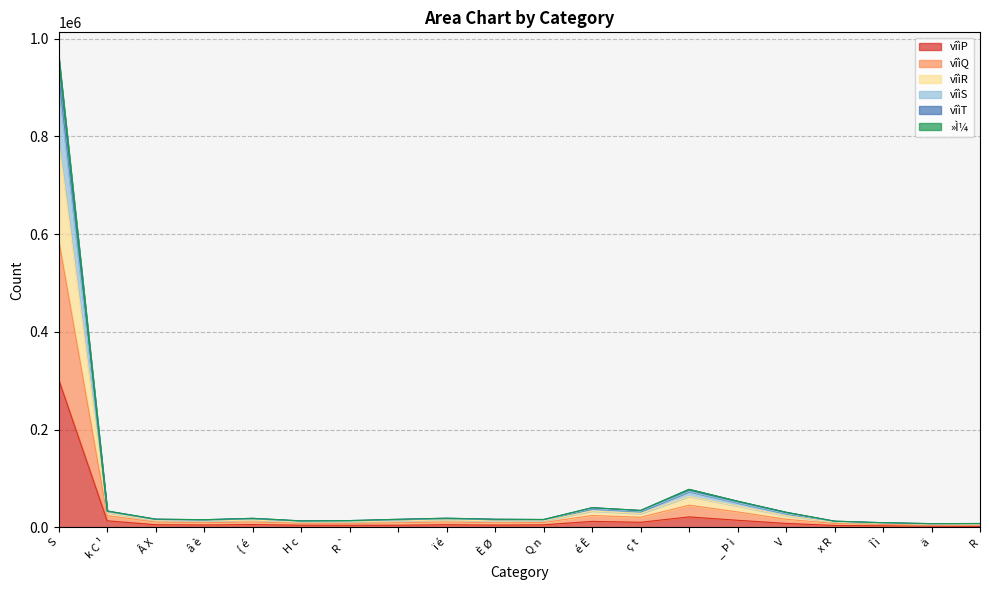

True or false: vîìT has a value of 14114 at x R.

False